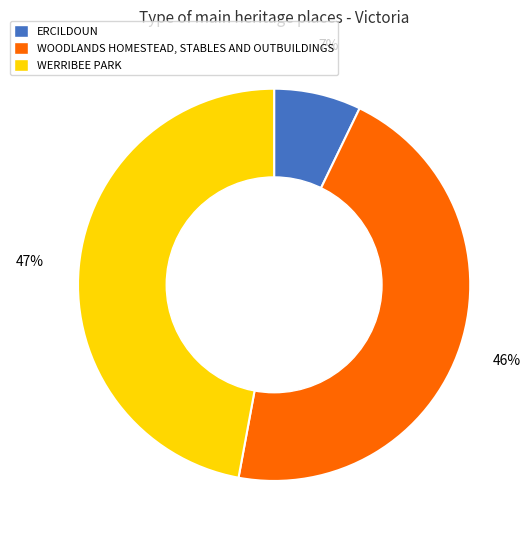

What is the ratio of the value at WOODLANDS HOMESTEAD, STABLES AND OUTBUILDINGS to the value at WERRIBEE PARK?

1.0